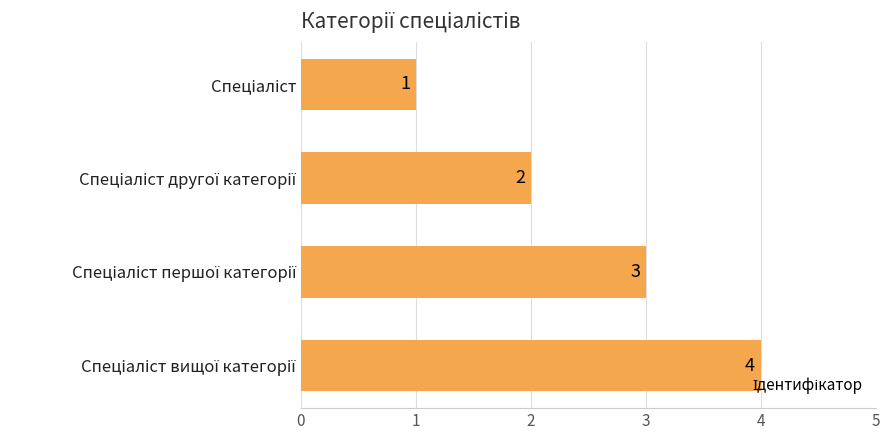

What is the greatest value displayed?

4